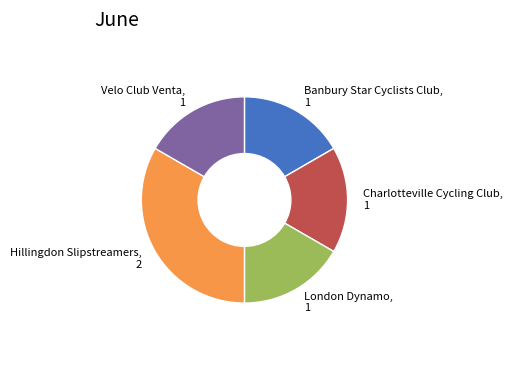

True or false: Banbury Star Cyclists Club, 1 accounts for 23% of the total.

False